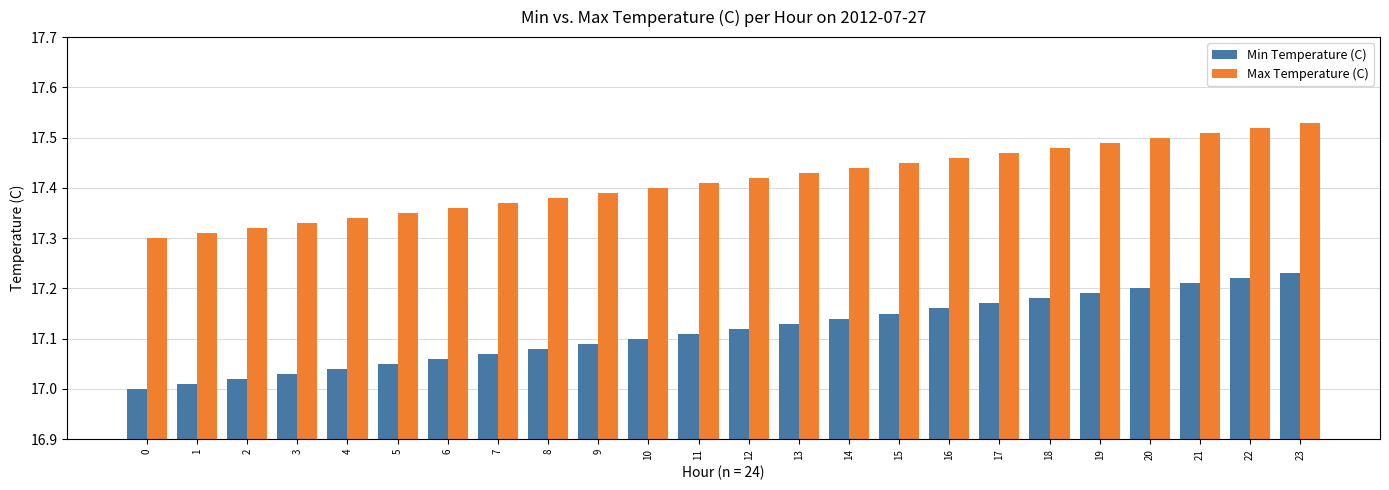

What is the sum of the Max Temperature (C) values at 22 and 21?

35.0